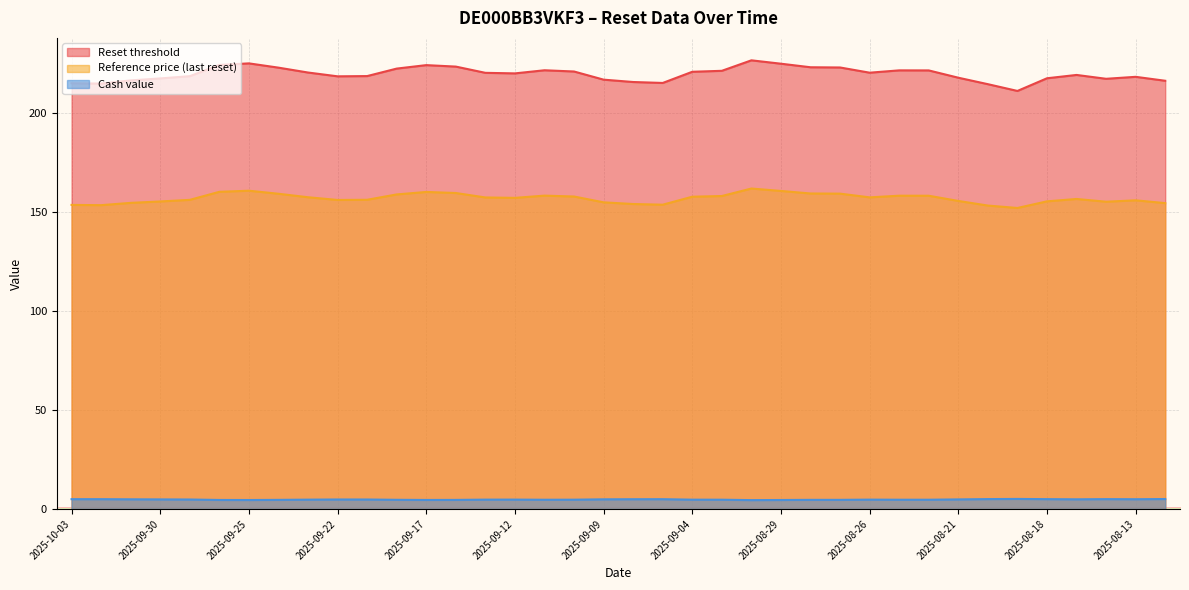

At which category does Cash value reach its first local peak?

2025-09-22